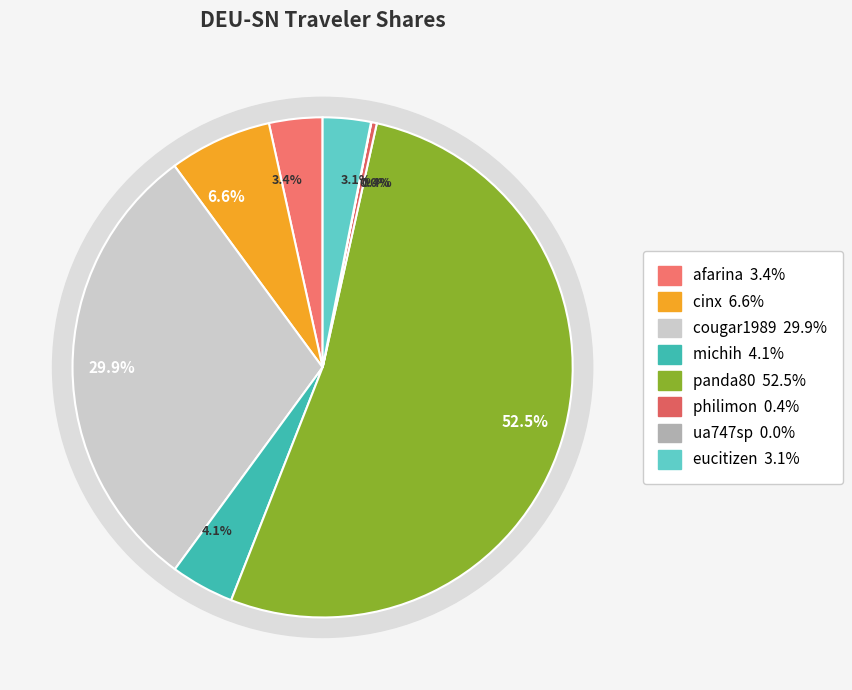

Count the number of slices in the pie.

8